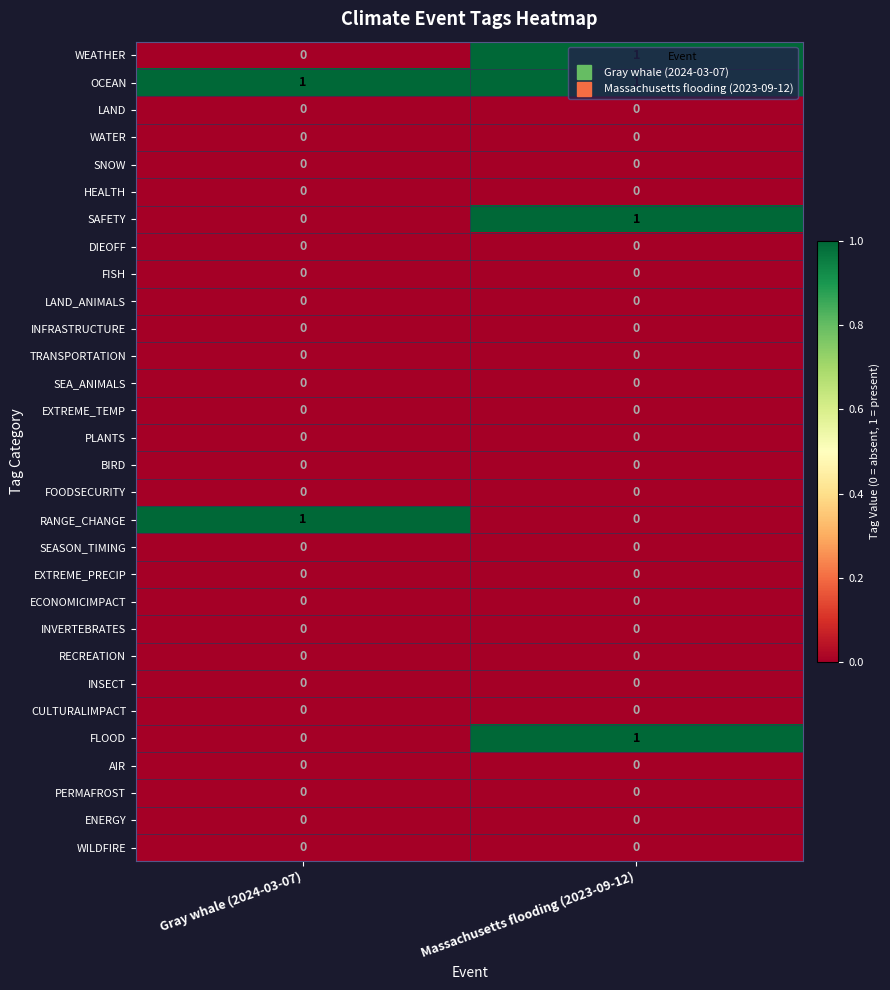

Is it true that FOODSECURITY equals 0 at Gray whale (2024-03-07)?

True